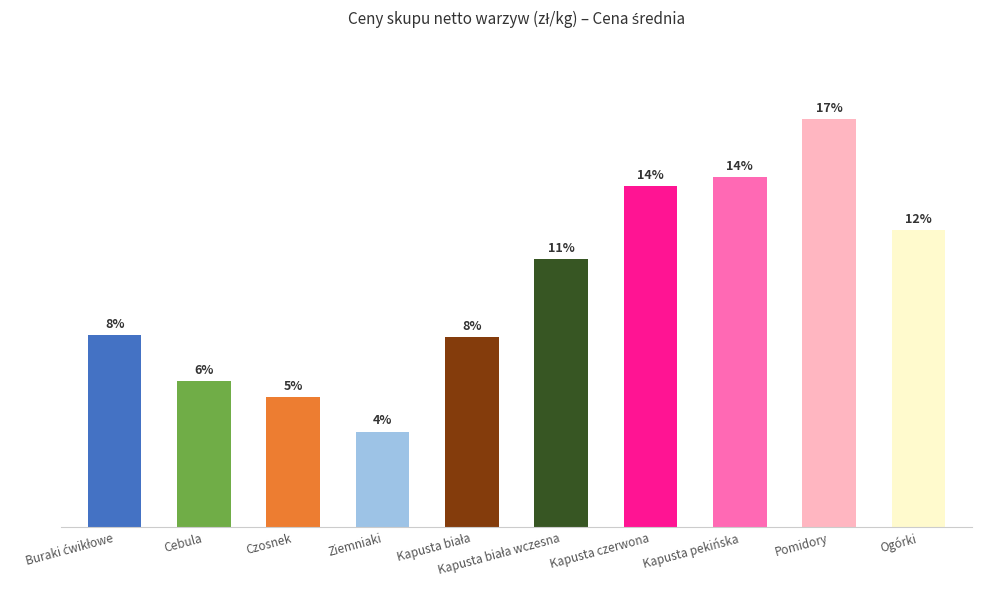

What is the change in value from Czosnek to Pomidory?

+2.7